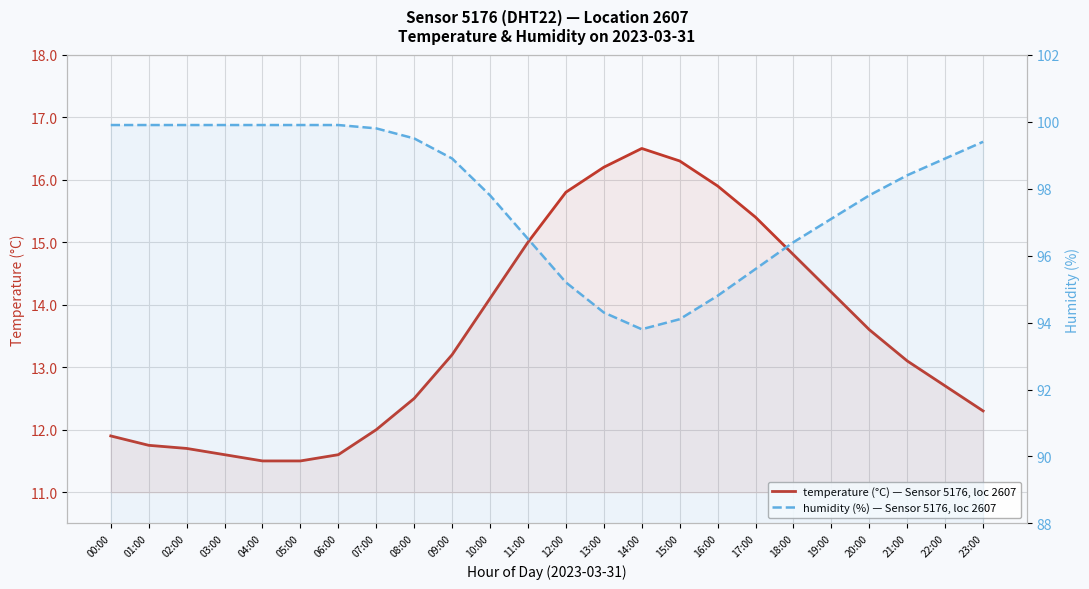

How many distinct data groups are displayed?

2